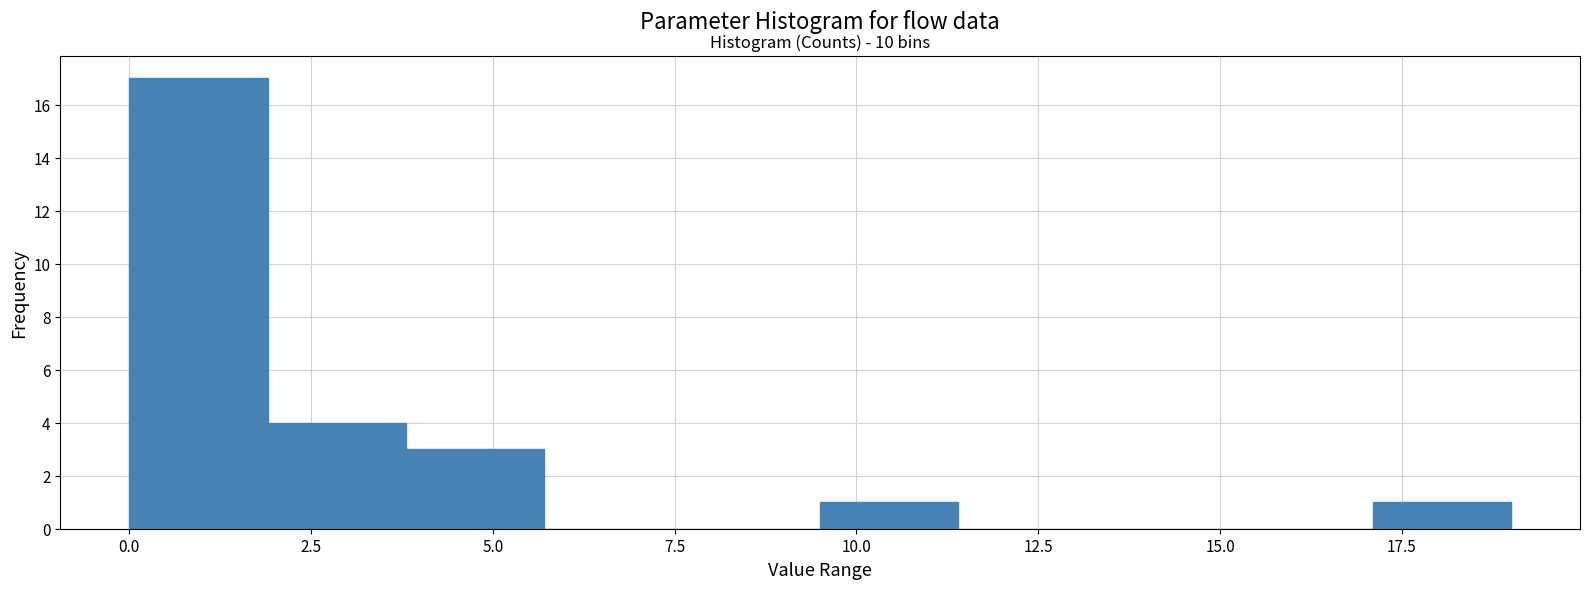

Around what value on the x-axis is the tallest bar? Give the approximate position of its centre, as read against the axis.

1.0